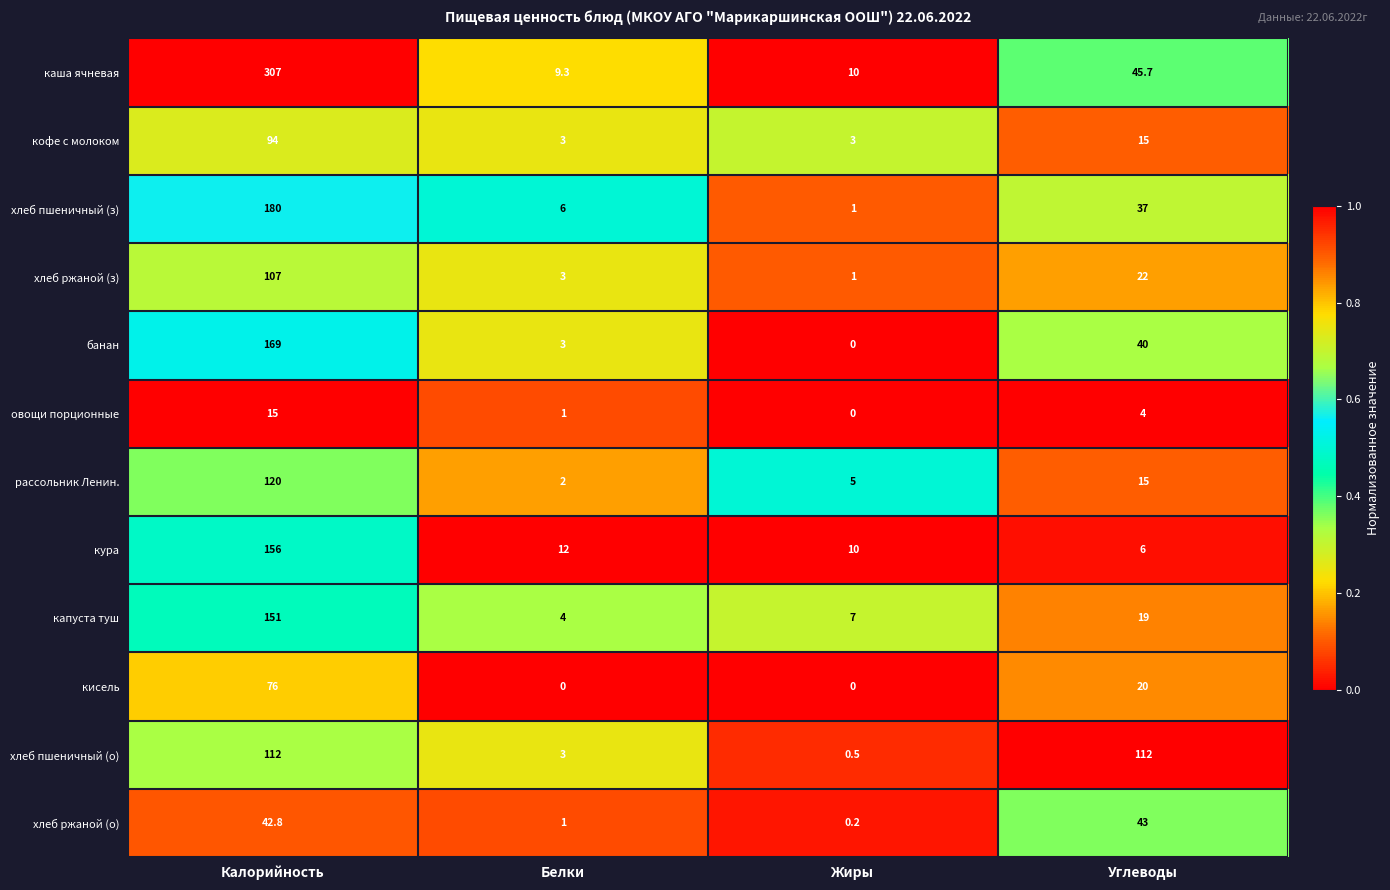

The value of кура at Калорийность is 156.0. True or false?

True